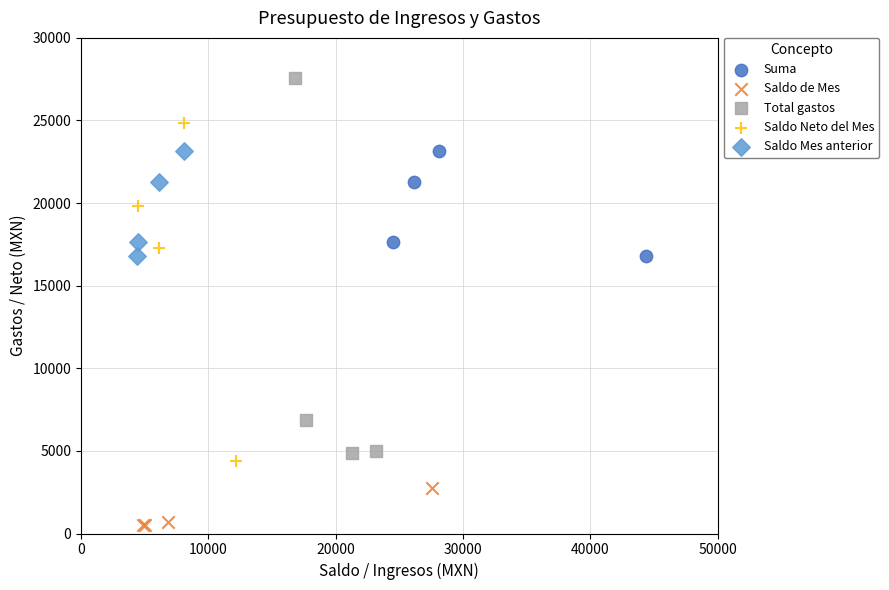

Which series reaches the minimum Y coordinate?

Saldo de Mes